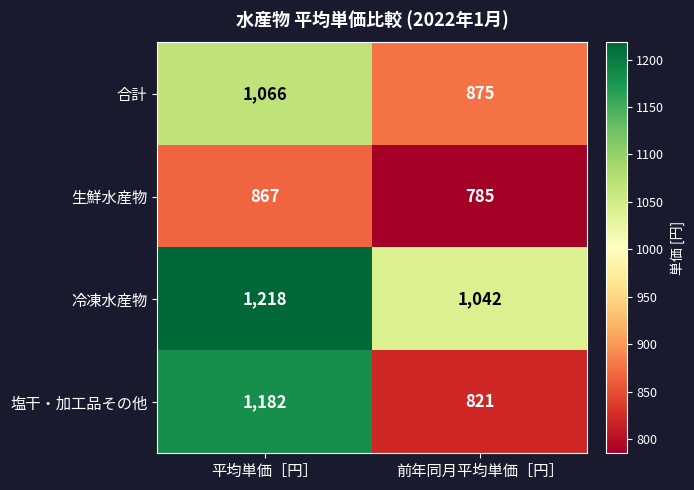

What is the smallest value displayed?

785